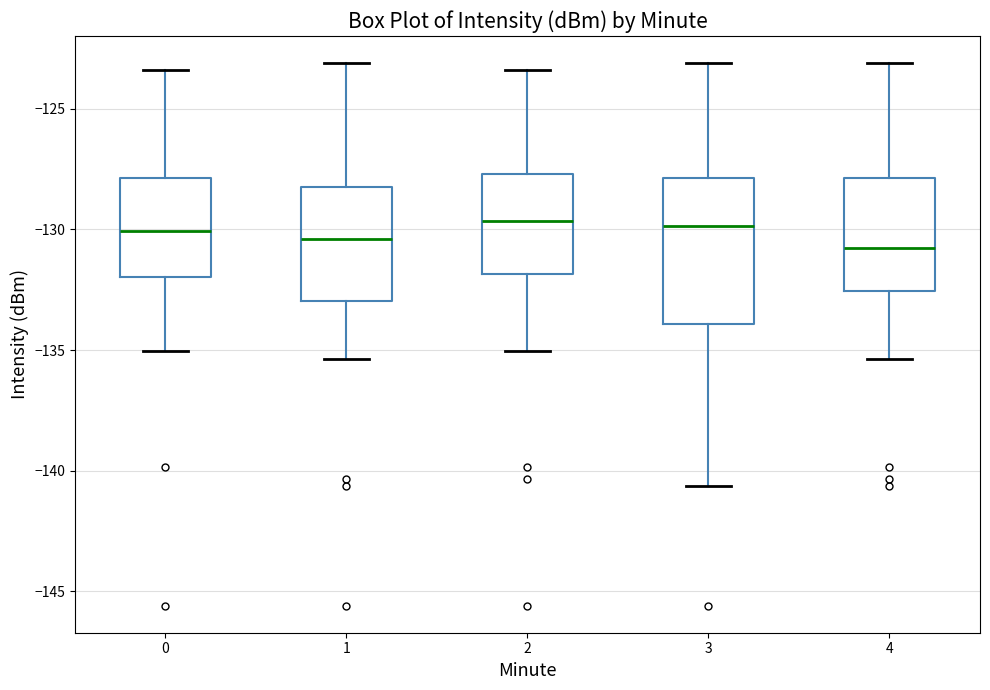

Which box is the tallest, from its lower edge to its upper edge?

3